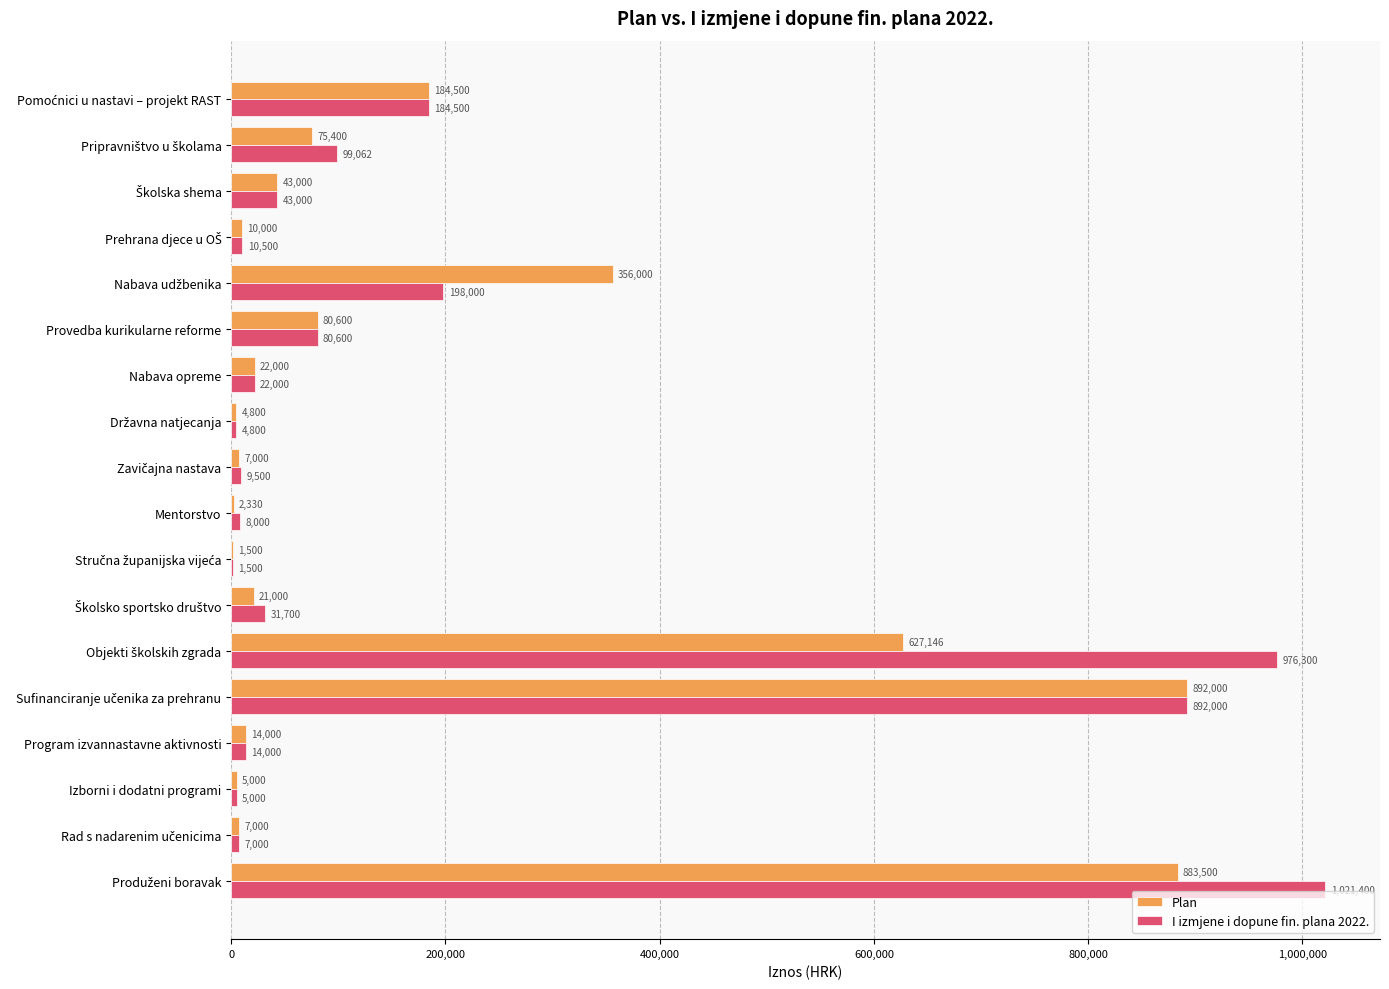

What is the highest value of the Plan series?

892000